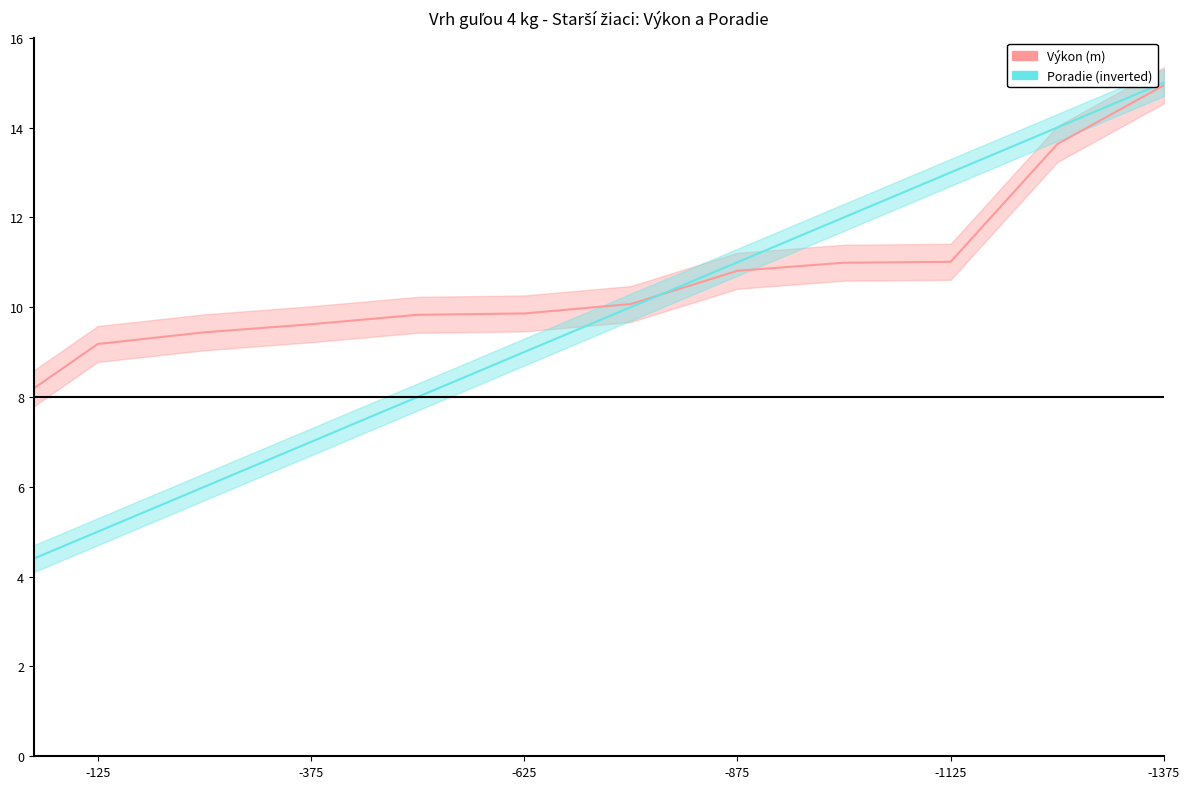

At which label does Výkon reach its peak?

-1375